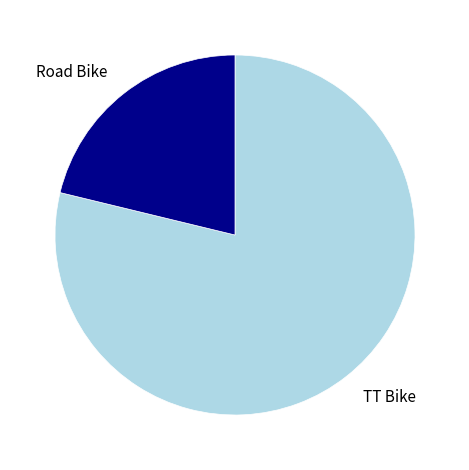

The Road Bike slice represents 16% of the pie. True or false?

False